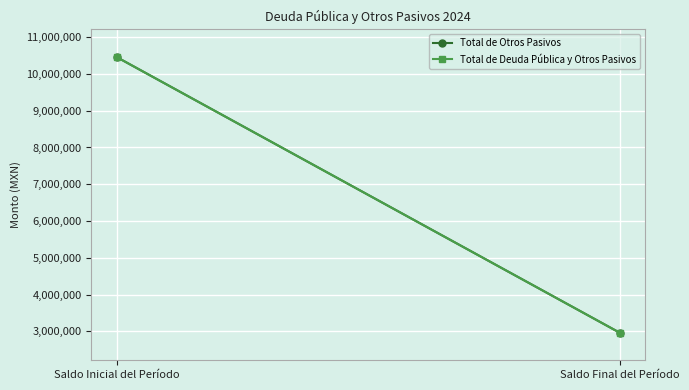

Is this an area chart (filled region under the line)?

No